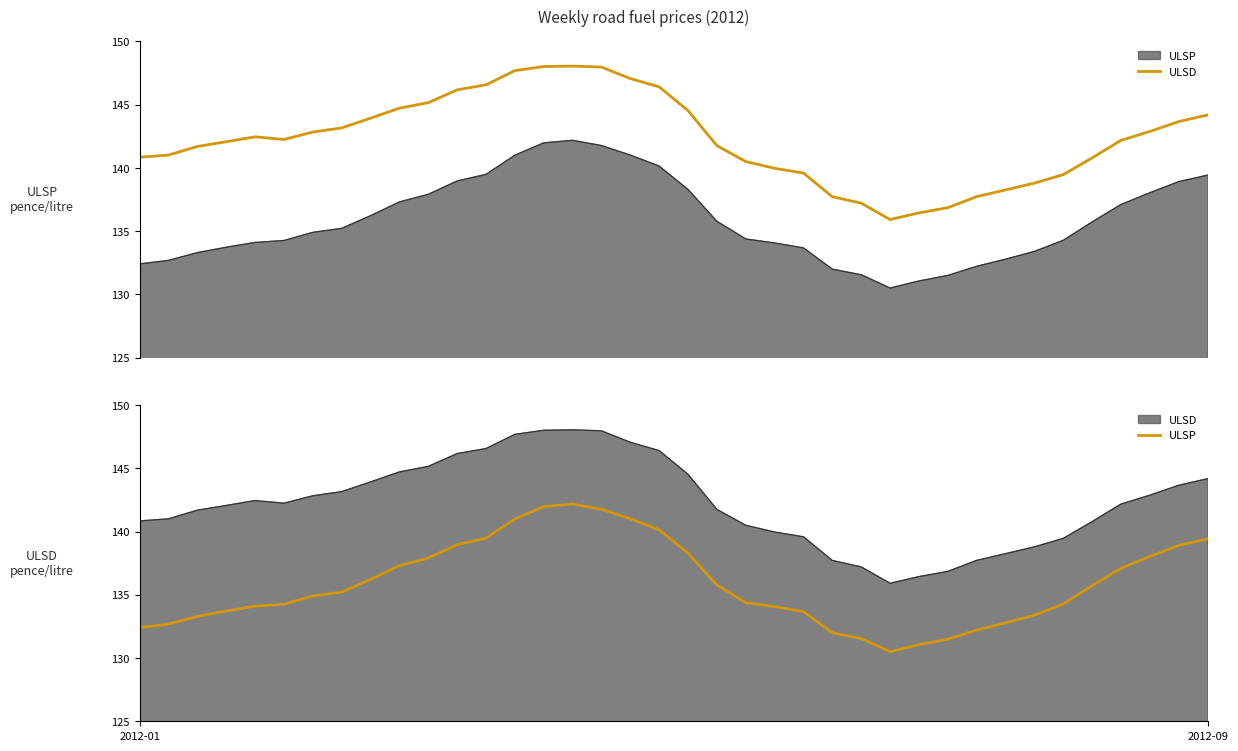

What is the sum of all ULSP values?

5163.0